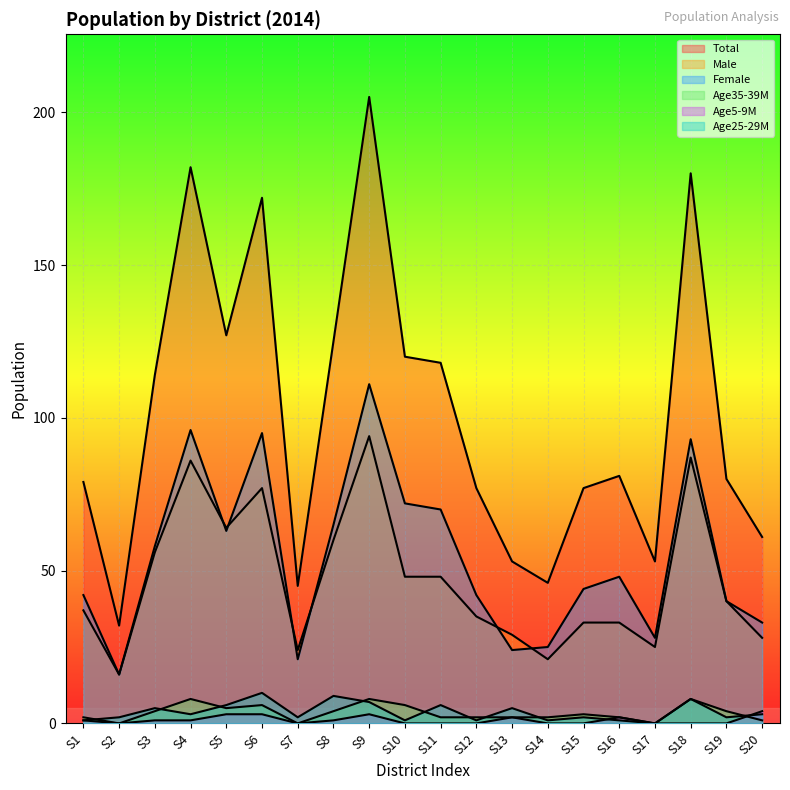

True or false: Total and Age35-39M intersect in this chart.

False